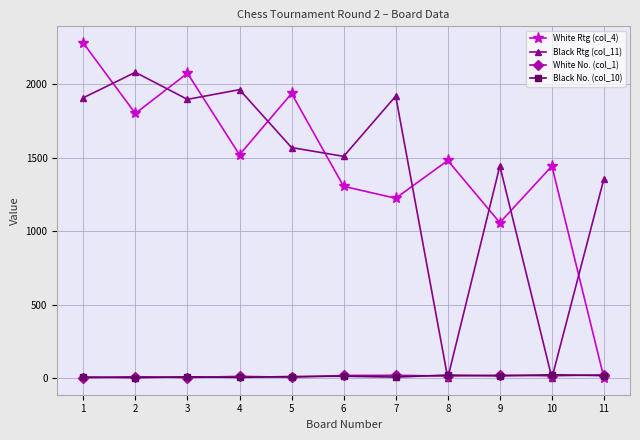

Is the value of White Rtg (col_4) at 6 greater than the value of Black No. (col_10) at 6?

Yes